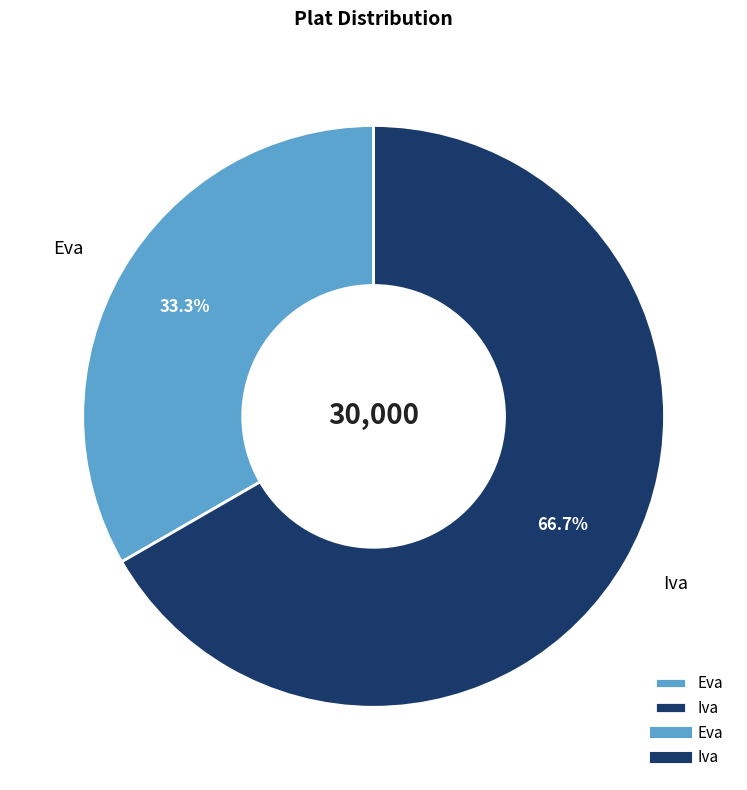

Which slice is the smallest?

Eva